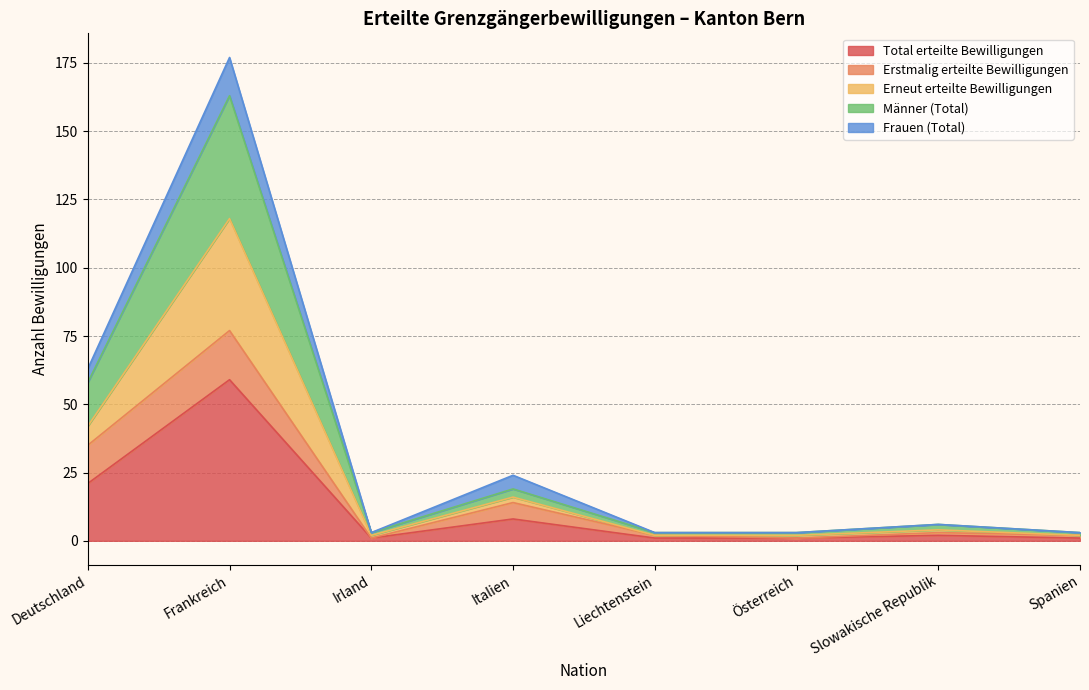

What position from the right is Italien?

5